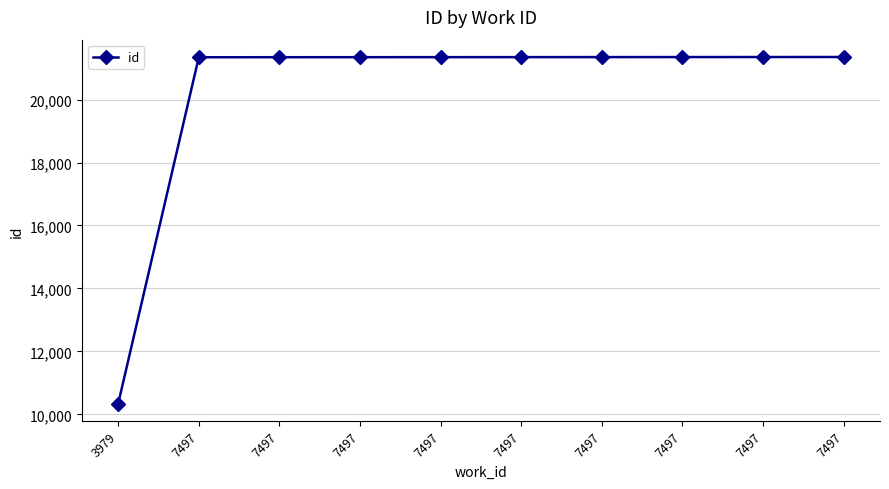

Is this an area chart (filled region under the line)?

No